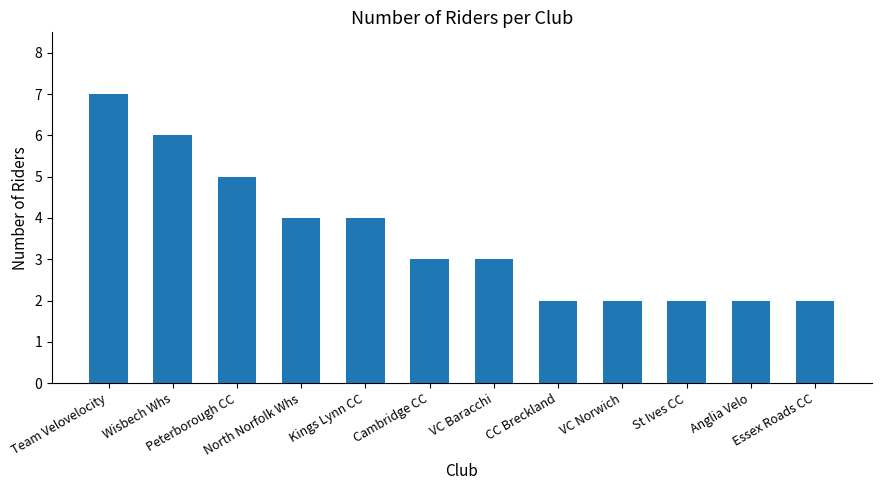

Reading right to left, what are all the values shown in this chart?

Essex Roads CC=2	Anglia Velo=2	St Ives CC=2	VC Norwich=2	CC Breckland=2	VC Baracchi=3	Cambridge CC=3	Kings Lynn CC=4	North Norfolk Whs=4	Peterborough CC=5	Wisbech Whs=6	Team Velovelocity=7